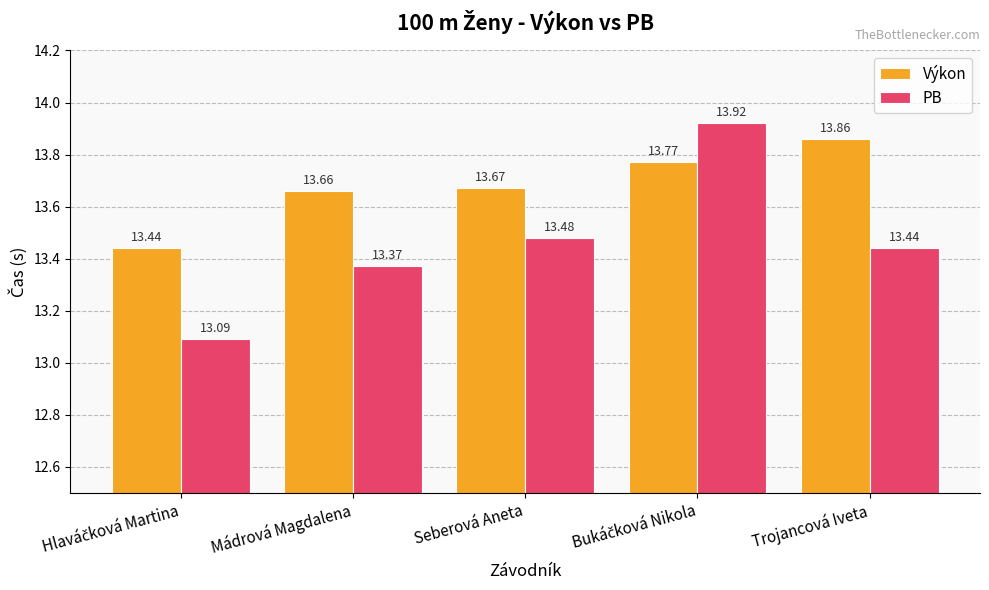

Which series has the largest total across all categories?

Výkon